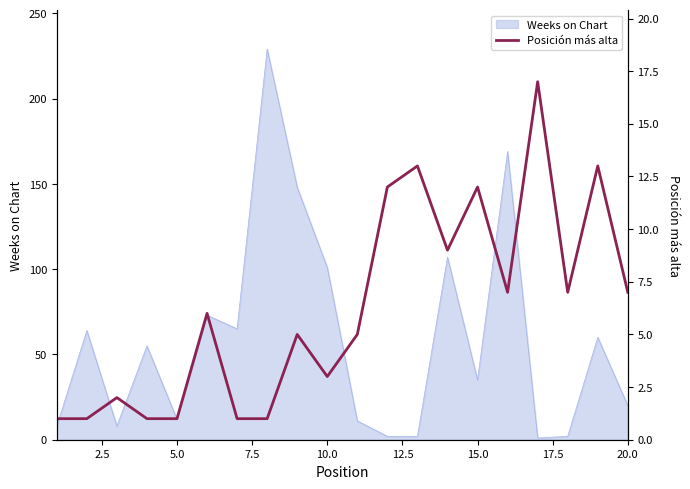

The value of Weeks on Chart at 15.0 is 10. True or false?

False